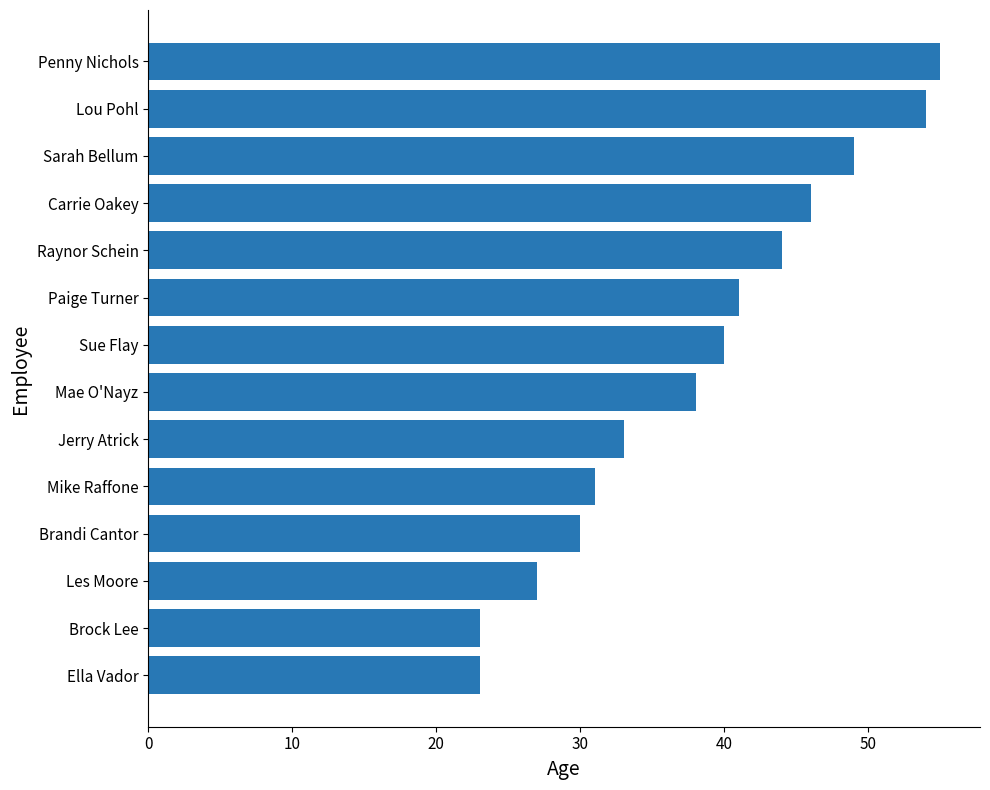

Is it true that the value at Raynor Schein is 44?

True